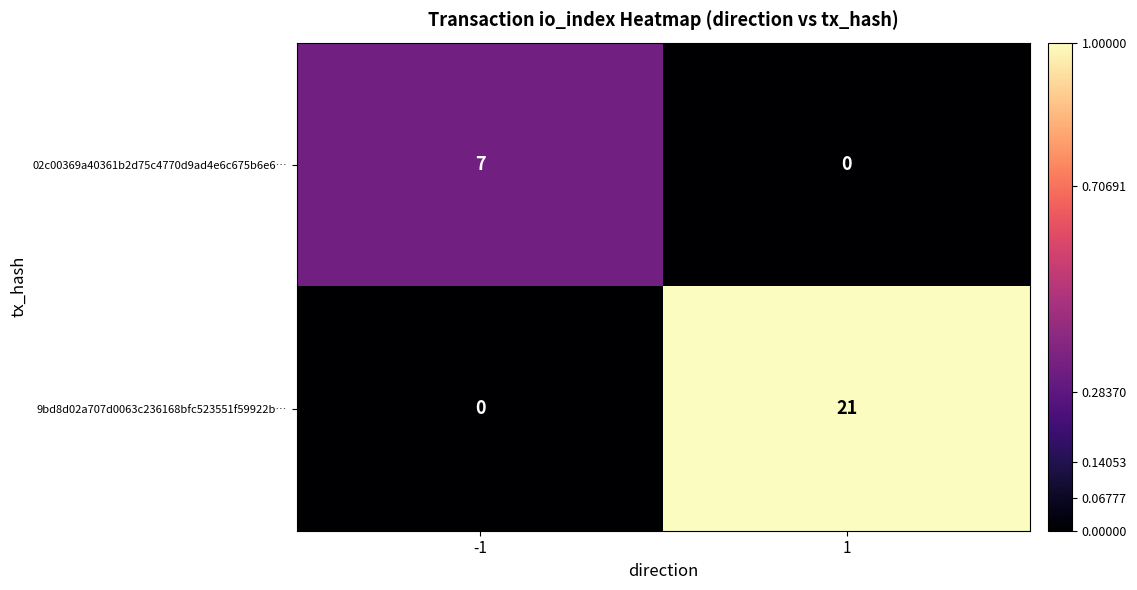

Between -1 and 1, which series saw the biggest shift?

9bd8d02a707d0063c236168bfc523551f59922b…